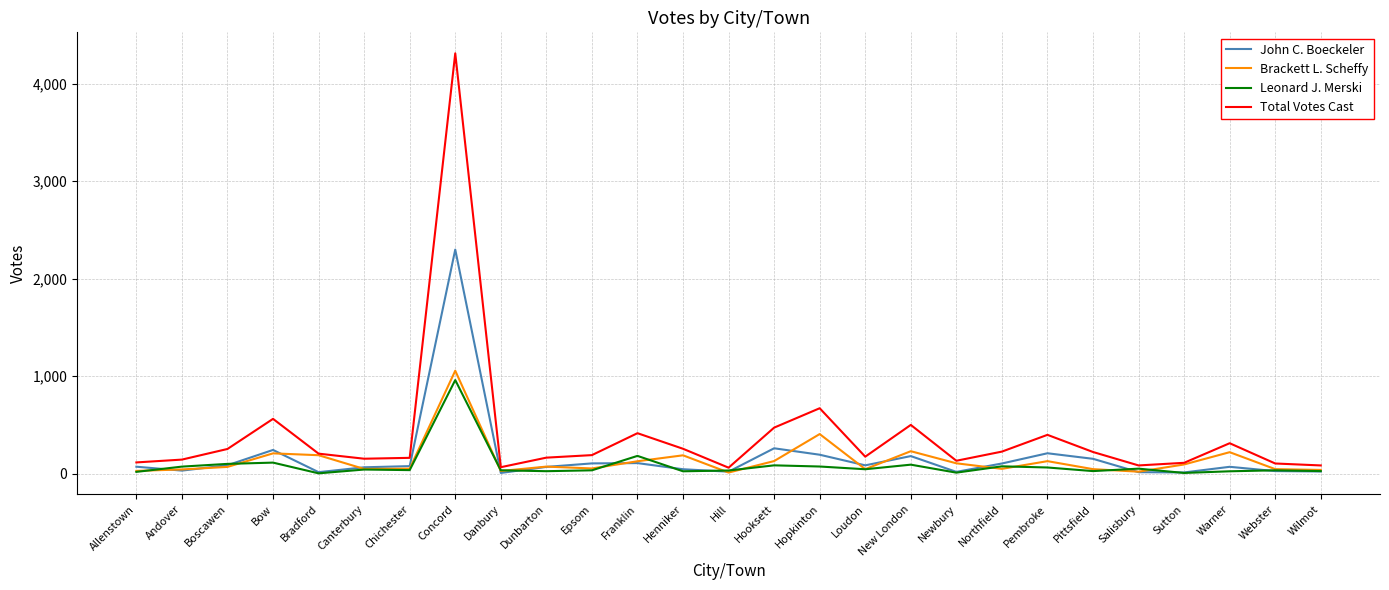

What position from the right is Pittsfield?

6